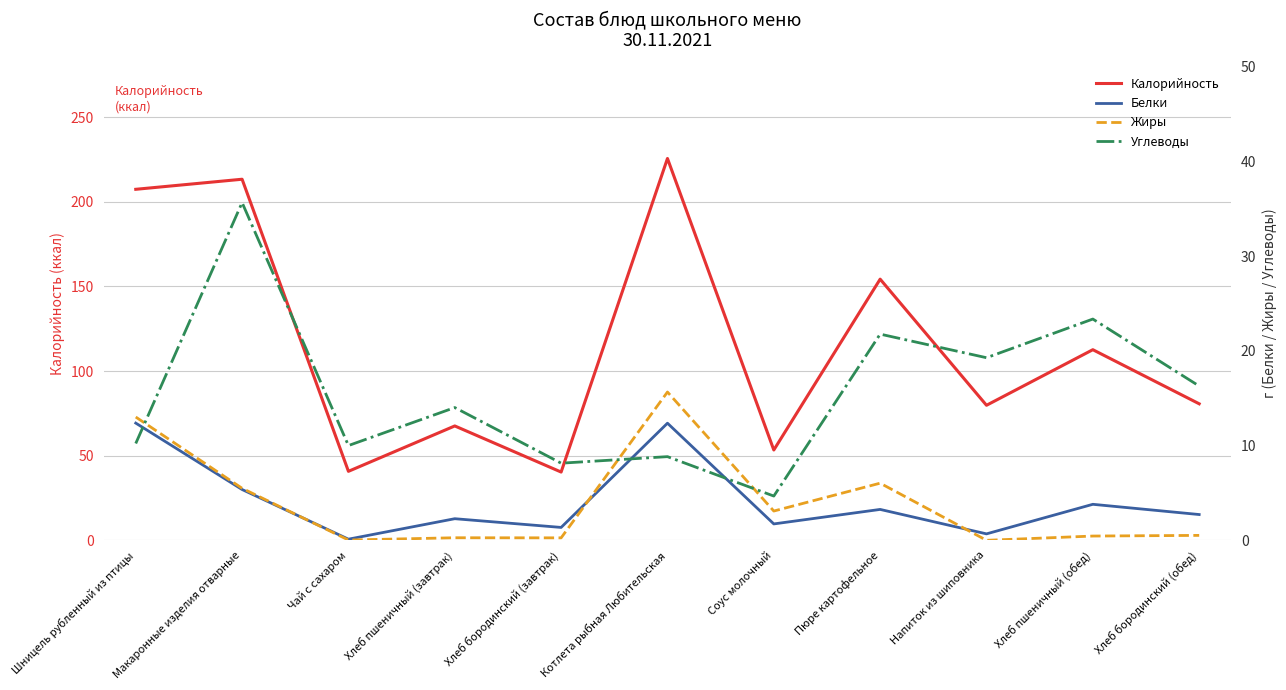

True or false: Калорийность and Углеводы intersect in this chart.

False